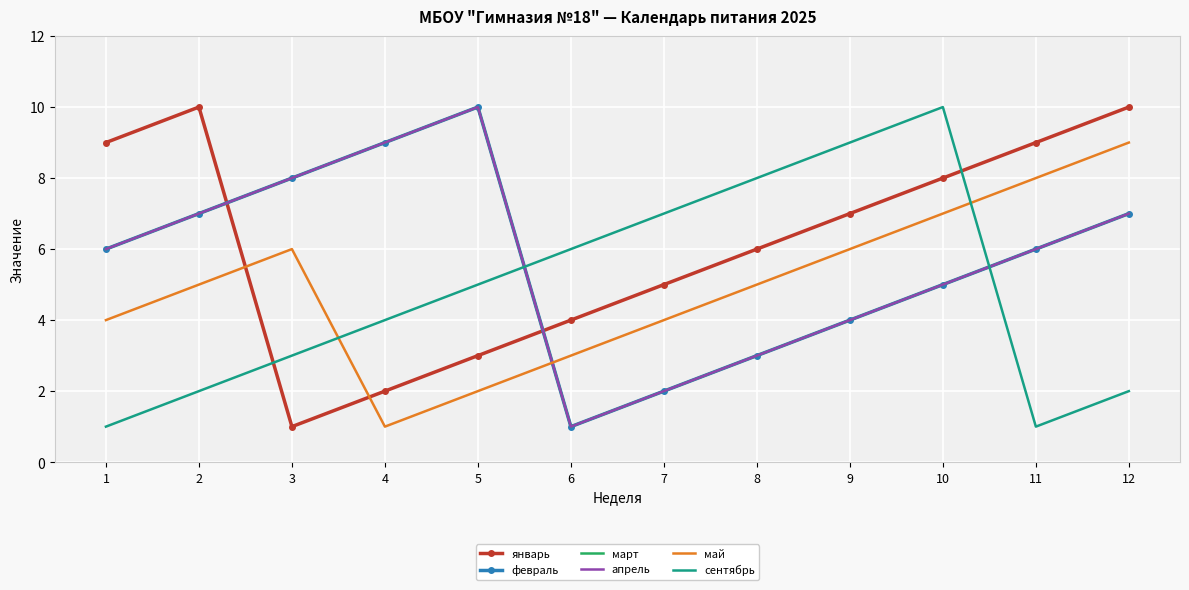

At which category does январь reach its first local peak?

2